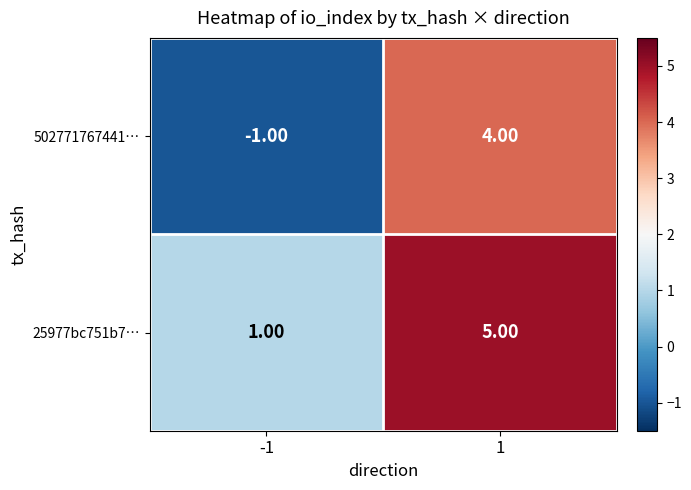

What is the difference between the 25977bc751b7… values at -1 and 1?

4